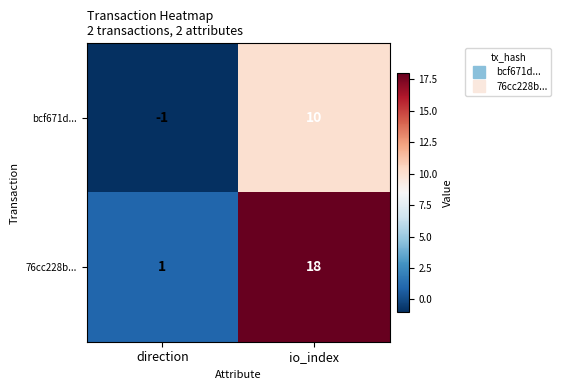

At how many categories does at least one series exceed 14?

1